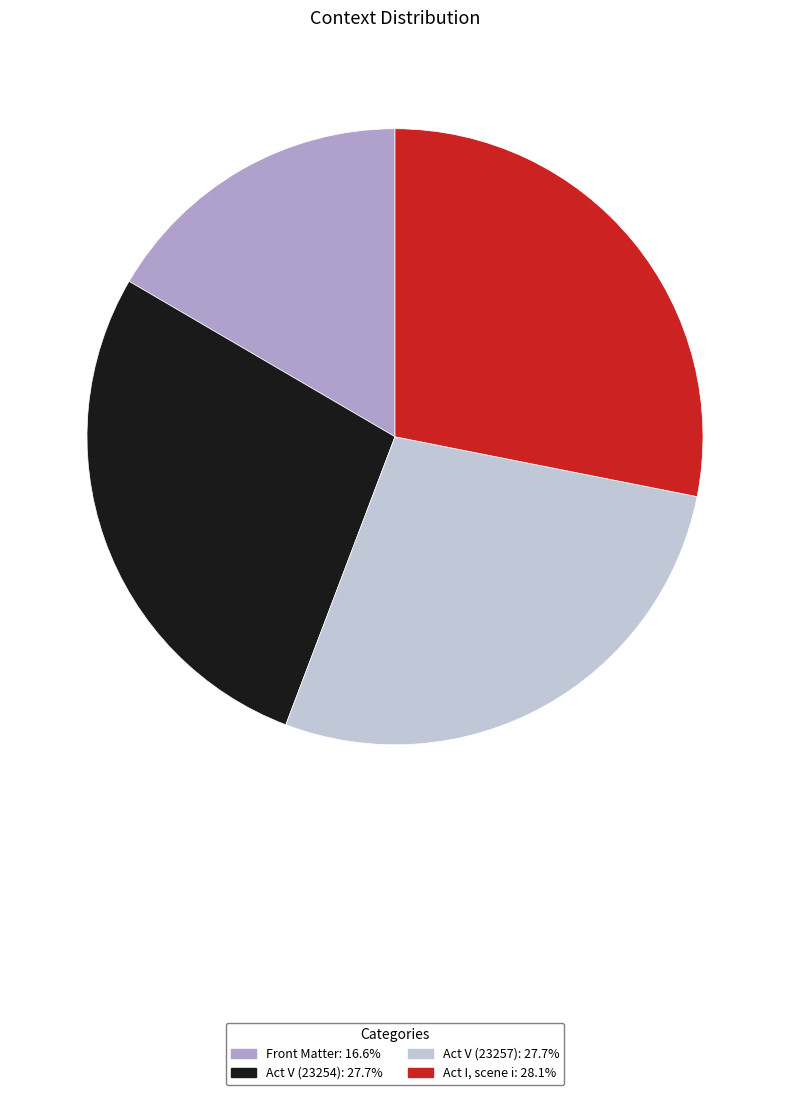

Which has a higher value, Act V (23257) or Front Matter?

Act V (23257)